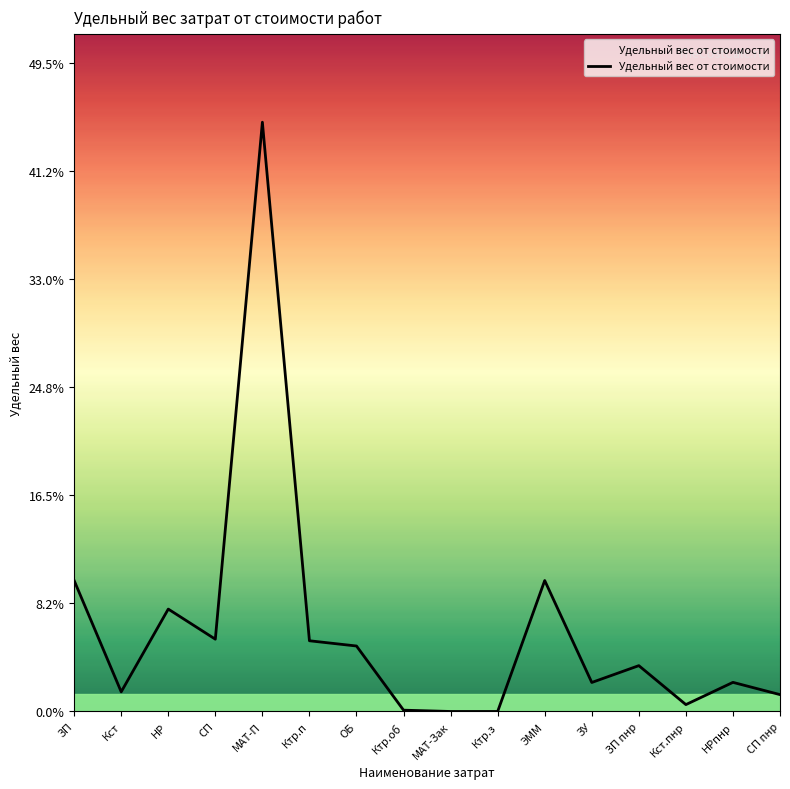

Where is the first local minimum?

Кст